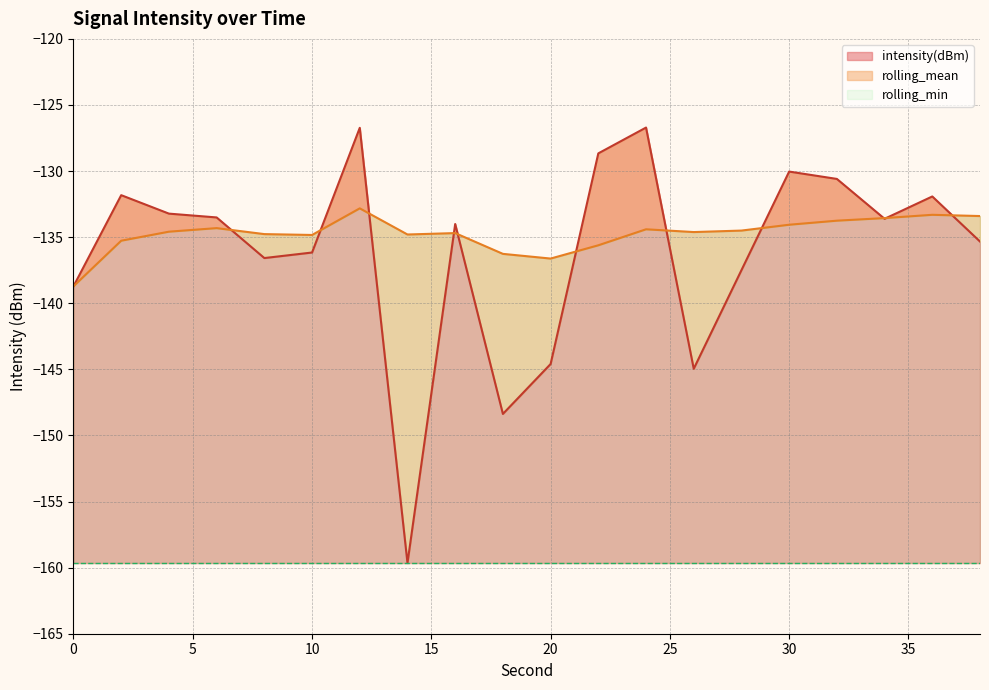

What is the difference between the maximum and minimum values in the rolling_mean series?

5.9